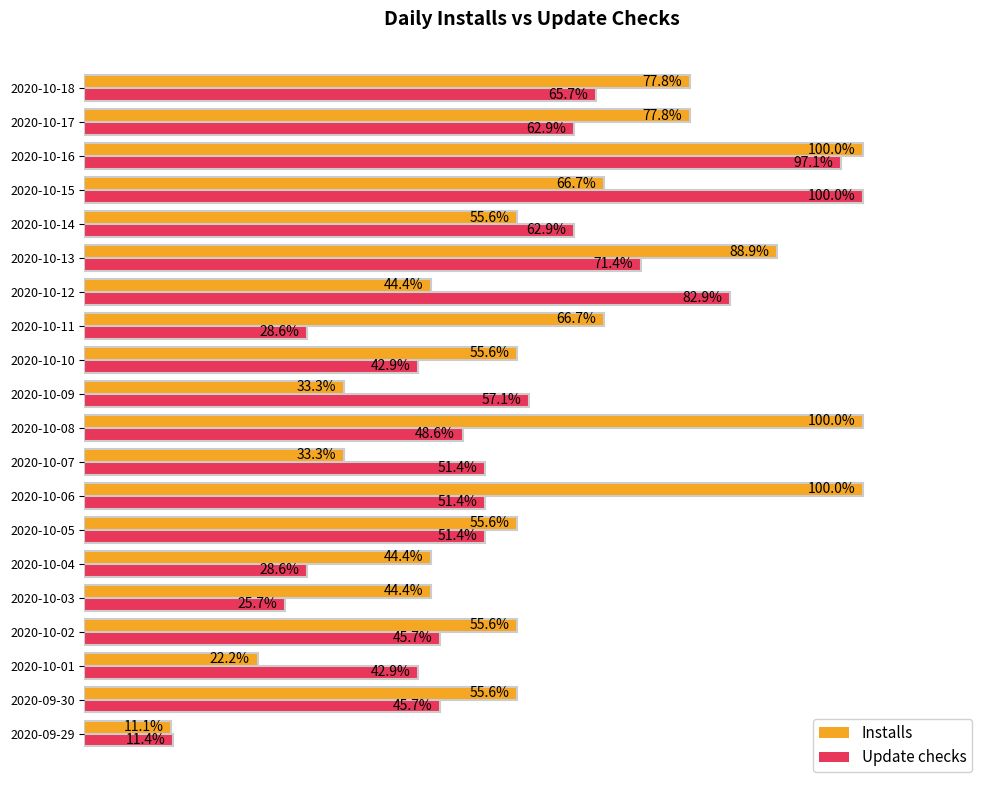

Rank the series by their average value, from highest to lowest.

Installs, Update checks